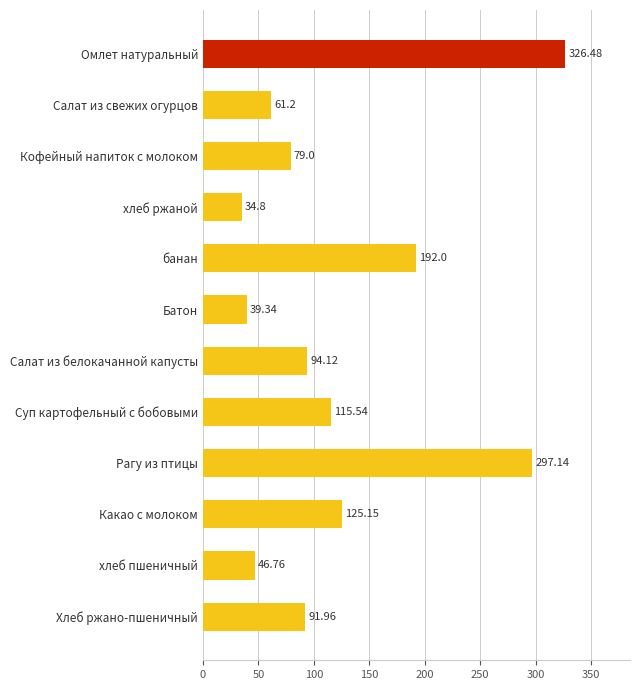

What is the change in value from Рагу из птицы to Какао с молоком?

-172.0